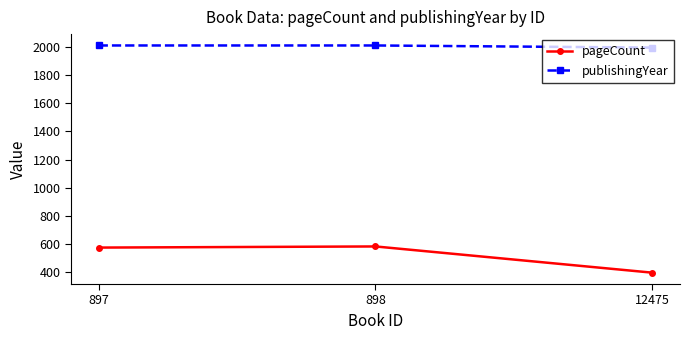

Reading left to right, list all the values displayed in this chart.

pageCount: 576	584	398
publishingYear: 2010	2010	1995